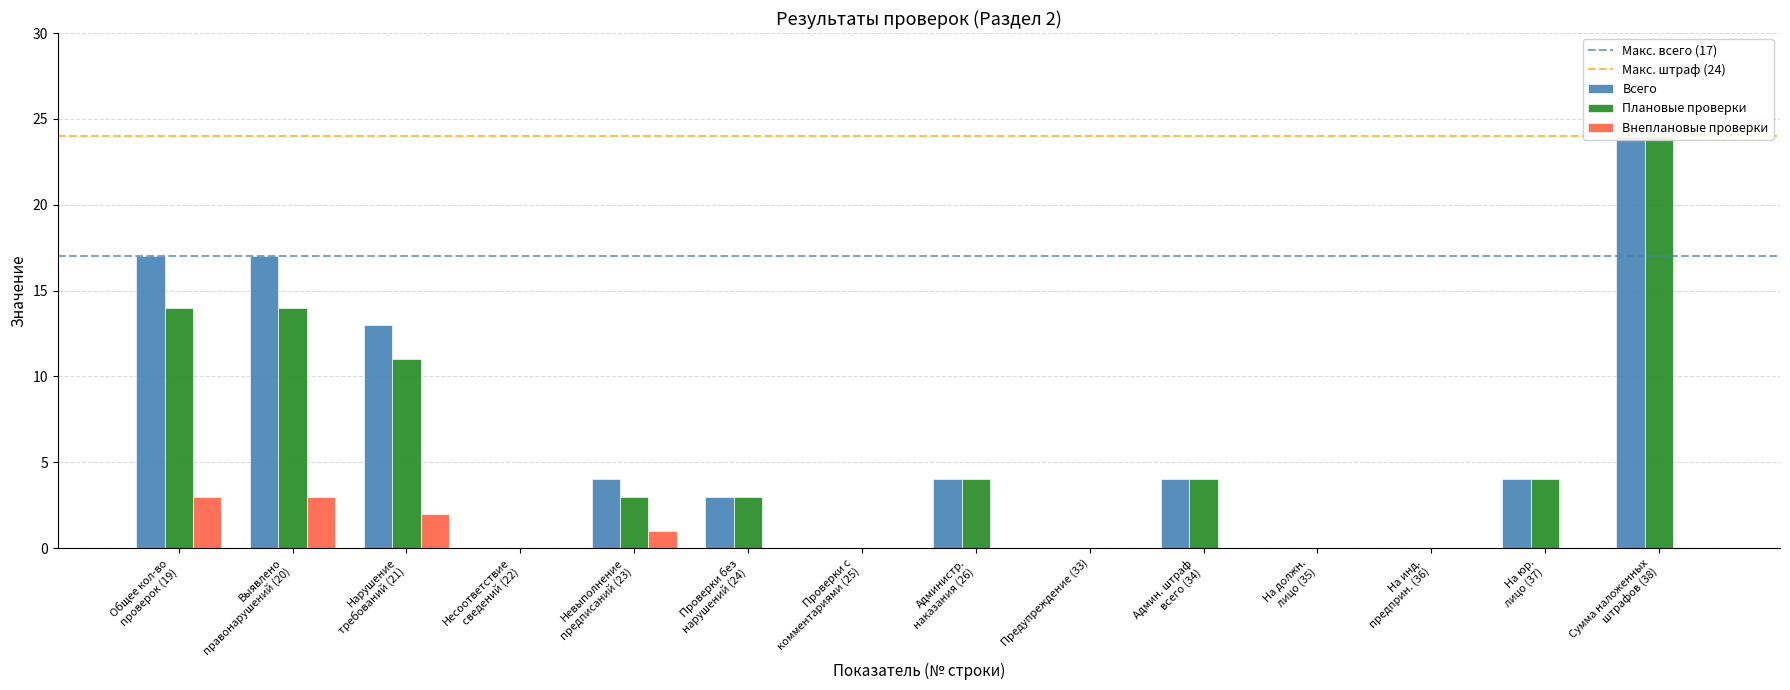

How many values in Всего are above zero?

9